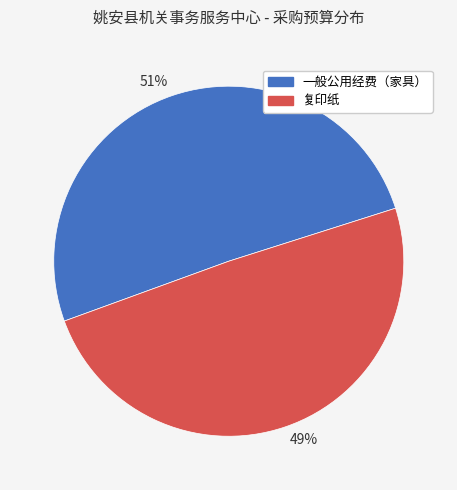

What is the ratio of the value at 51% to the value at 49%?

1.0